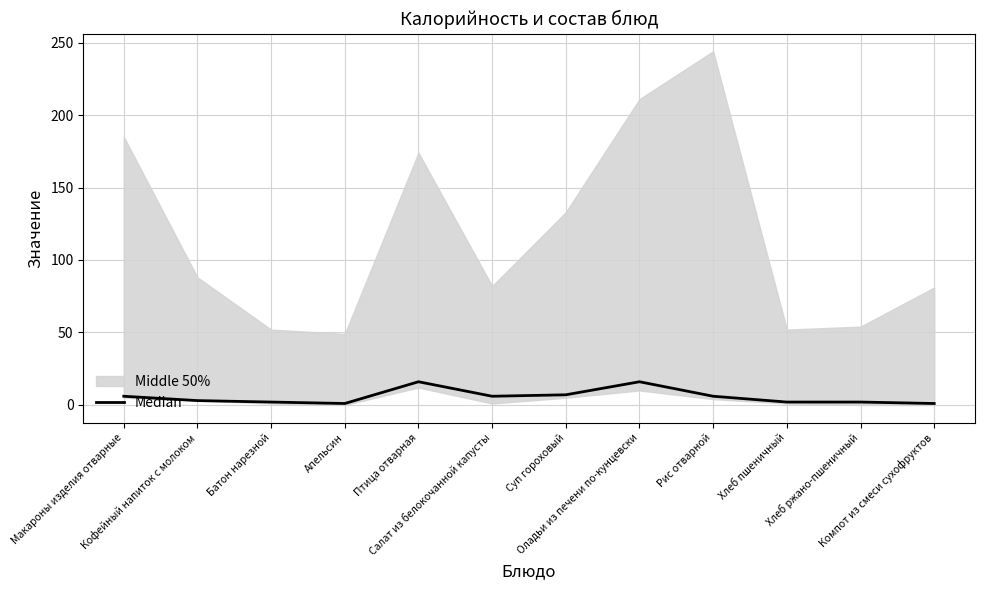

How many interior local valleys (lower than both neighbors) does the data have?

2